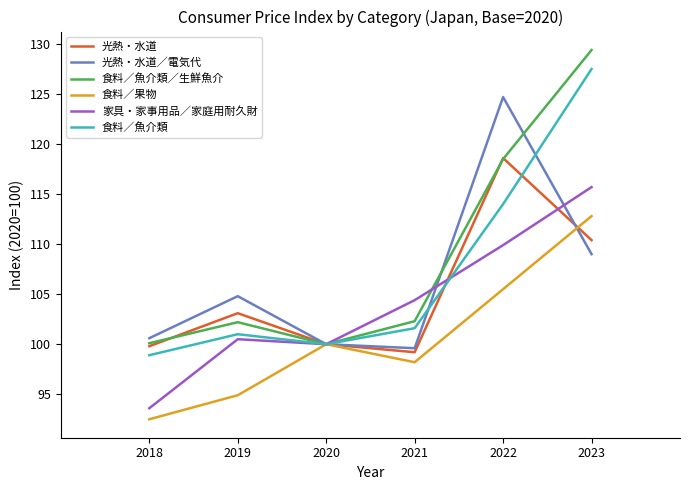

The value of 食料／魚介類／生鮮魚介 at 2019 is 152.9. True or false?

False